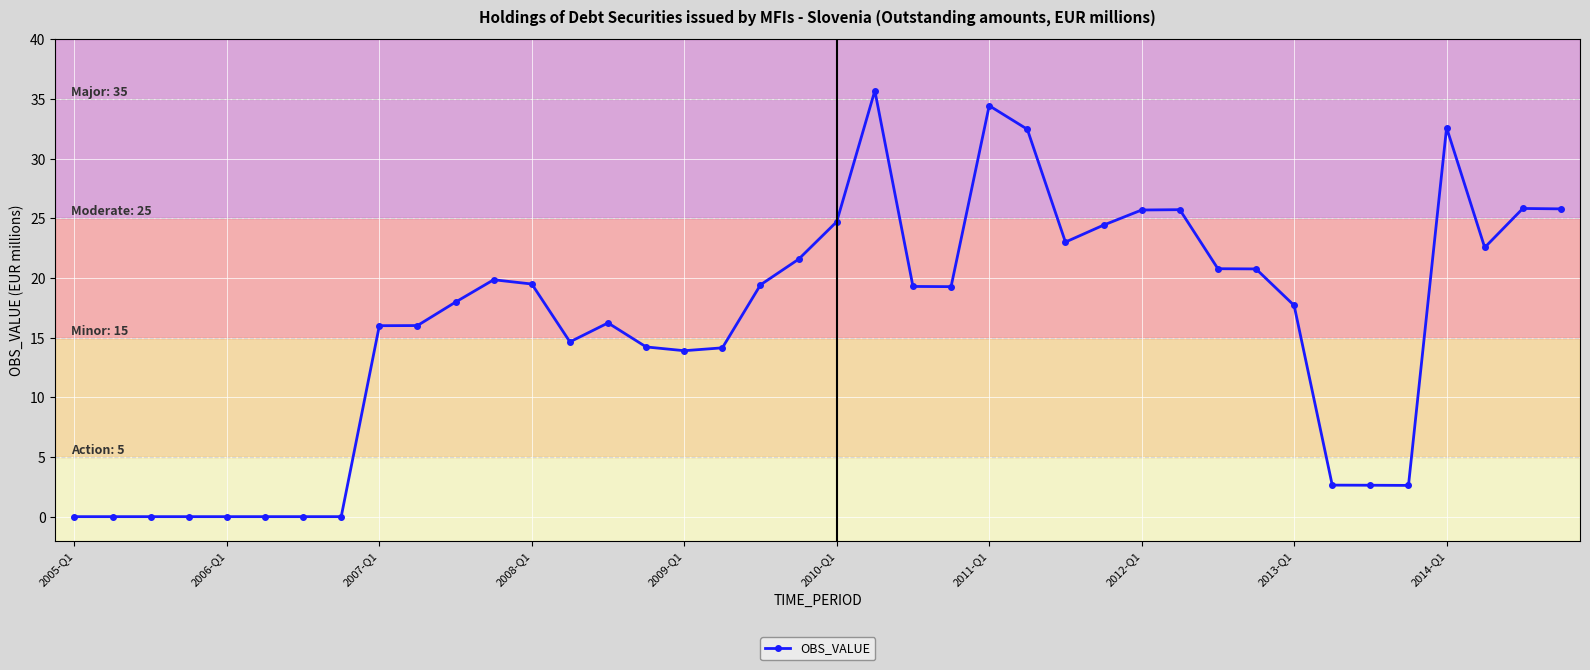

What is the maximum value shown in the chart?

35.7